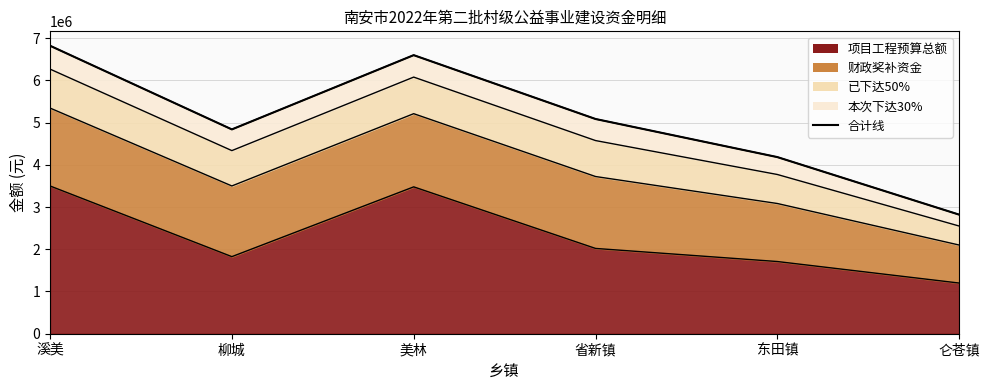

At which label does 合计线 first exceed 5085400?

溪美